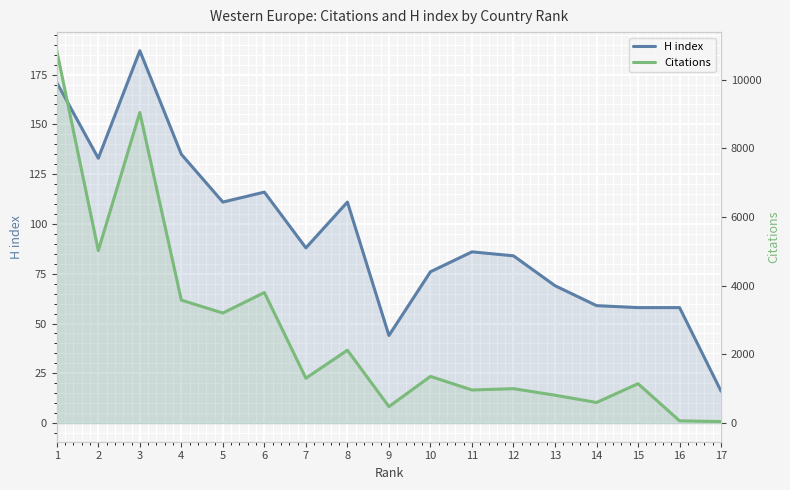

What value does the Citations series have at 16, to the nearest 50?

50